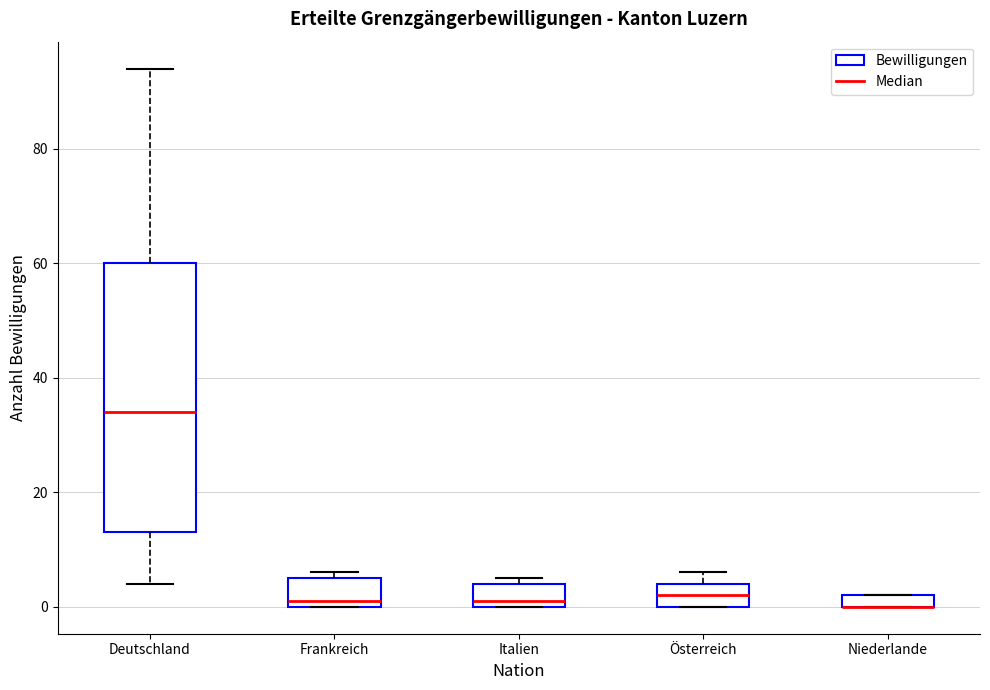

Where does the upper whisker of the box for Deutschland end on the y-axis? The values are not printed on the chart, so give them approximately, as read against the axis.

94